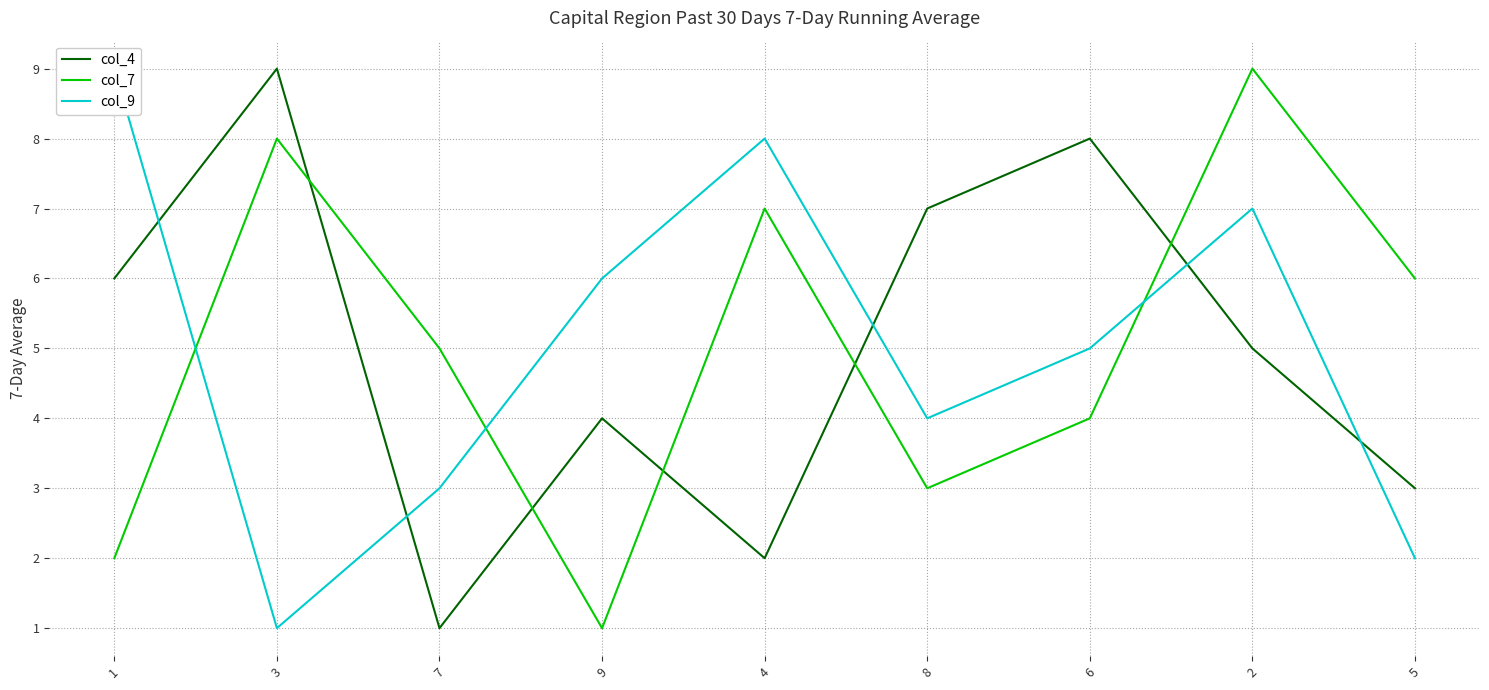

Between 3 and 4, which is larger?

3